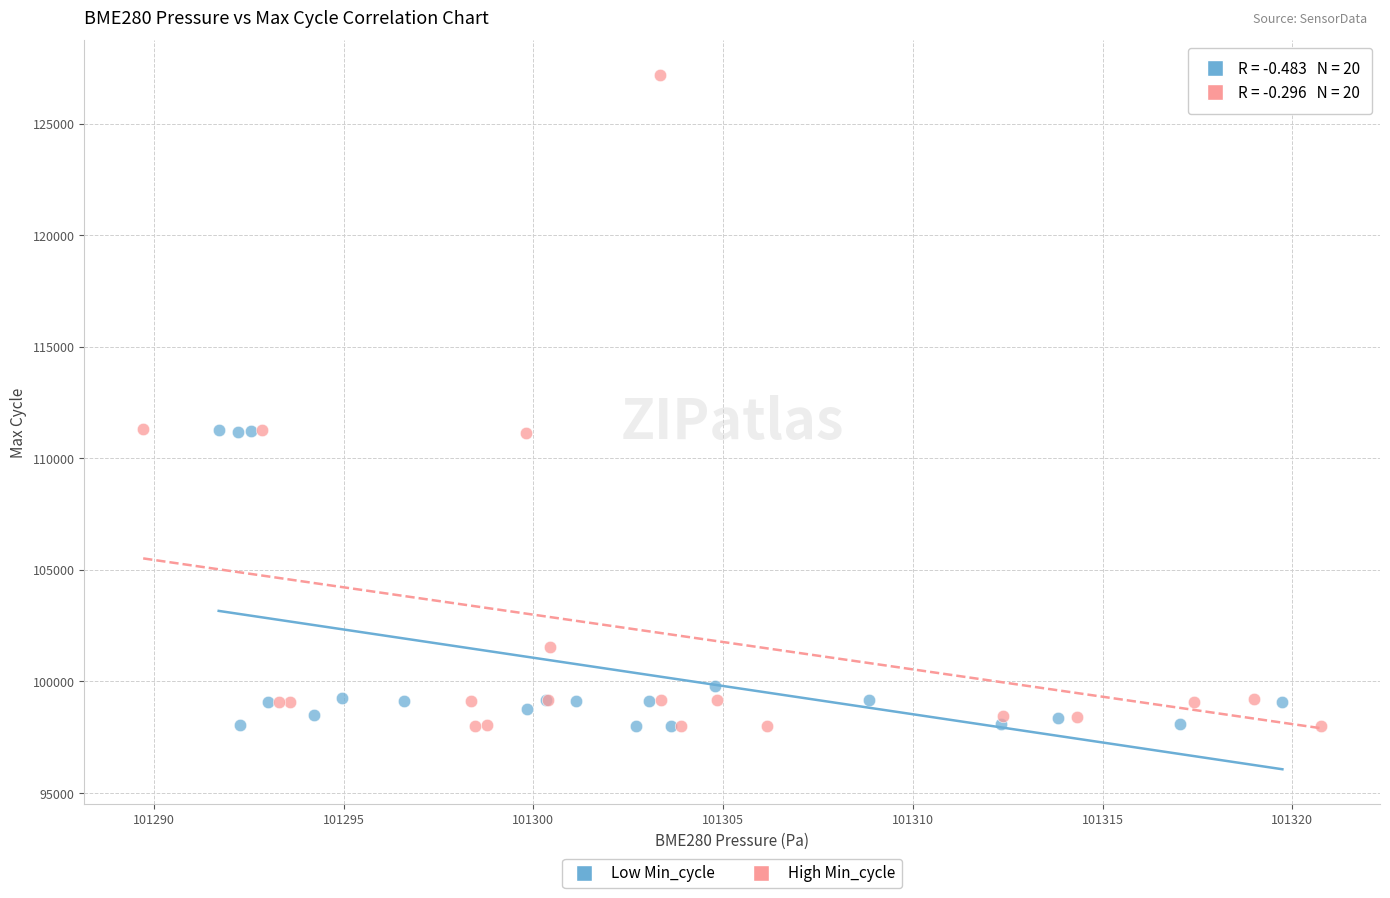

Which series has the largest Y range (max minus min)?

High Min_cycle